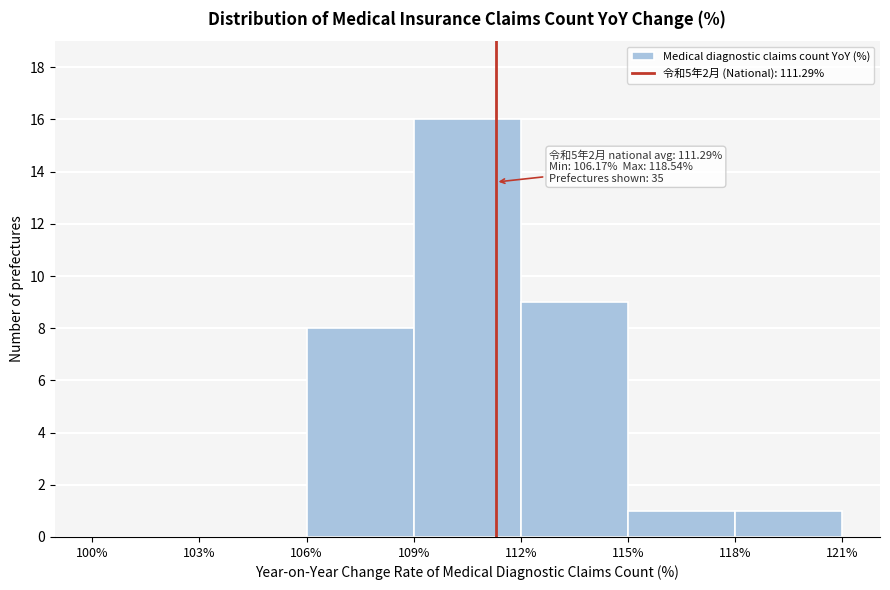

Which range on the x-axis has the tallest bar?

109% to 112%